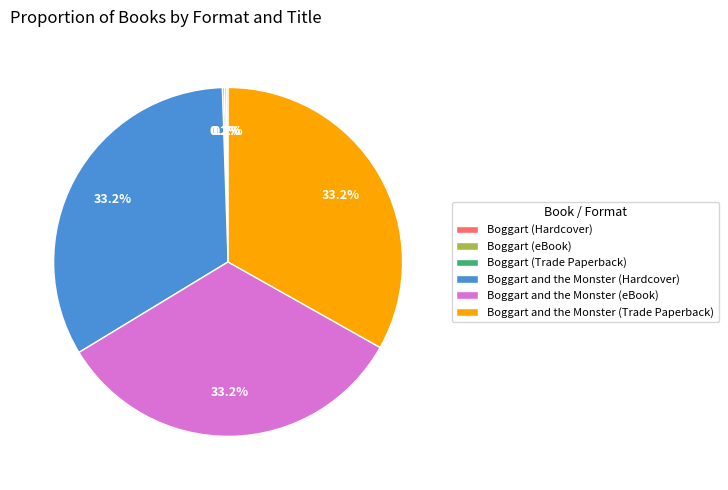

Is there a majority slice in this chart?

No